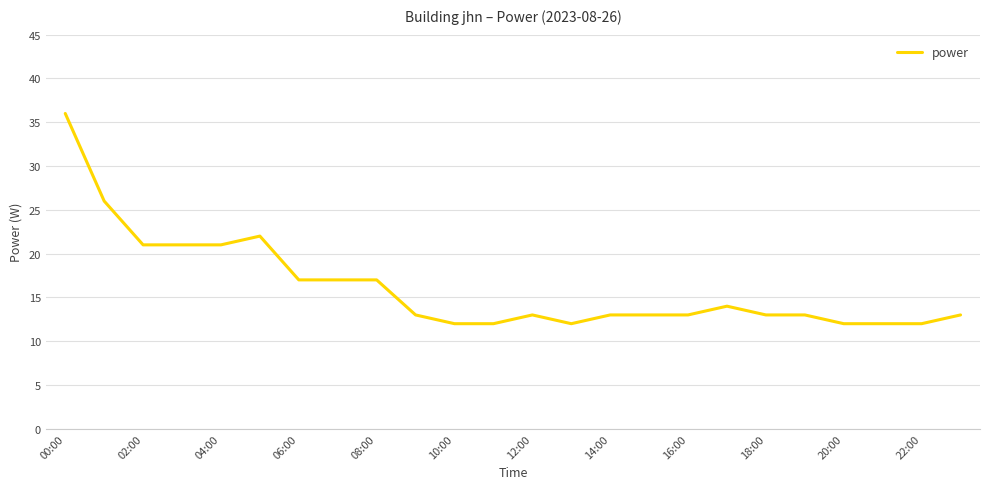

What is the greatest value displayed?

36